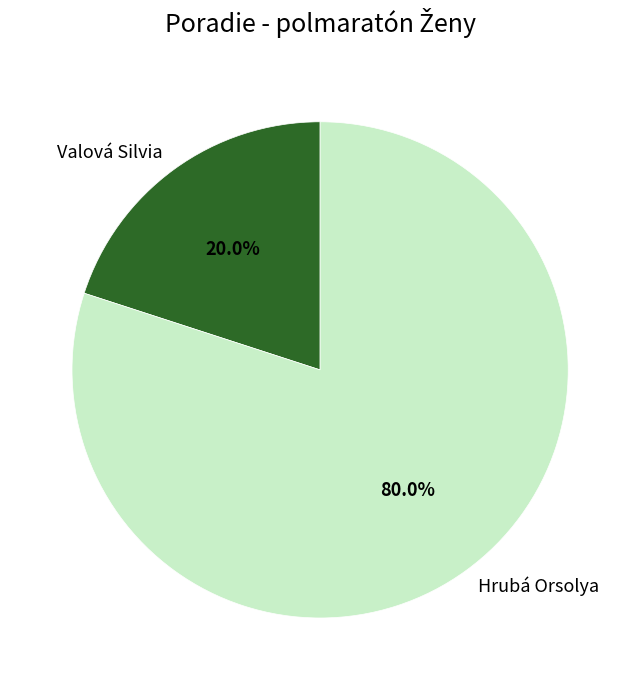

Does Hrubá Orsolya account for over 50% of the chart?

Yes